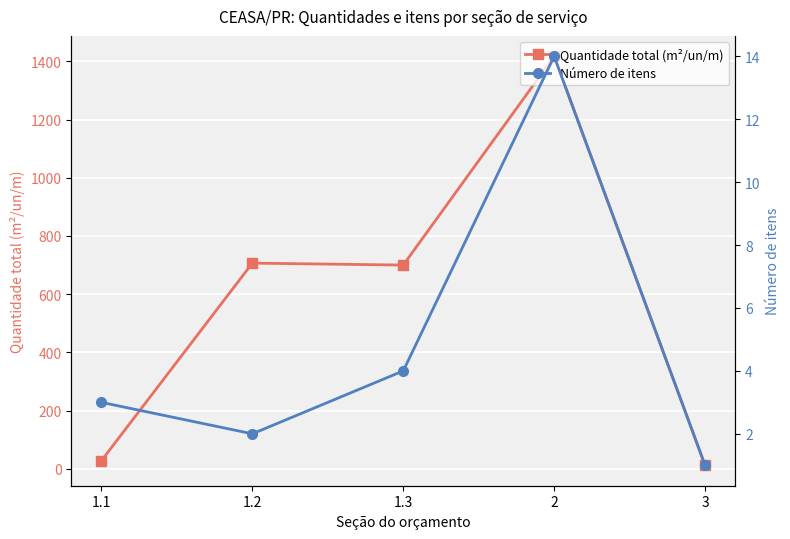

At how many categories does at least one series exceed 1212?

1